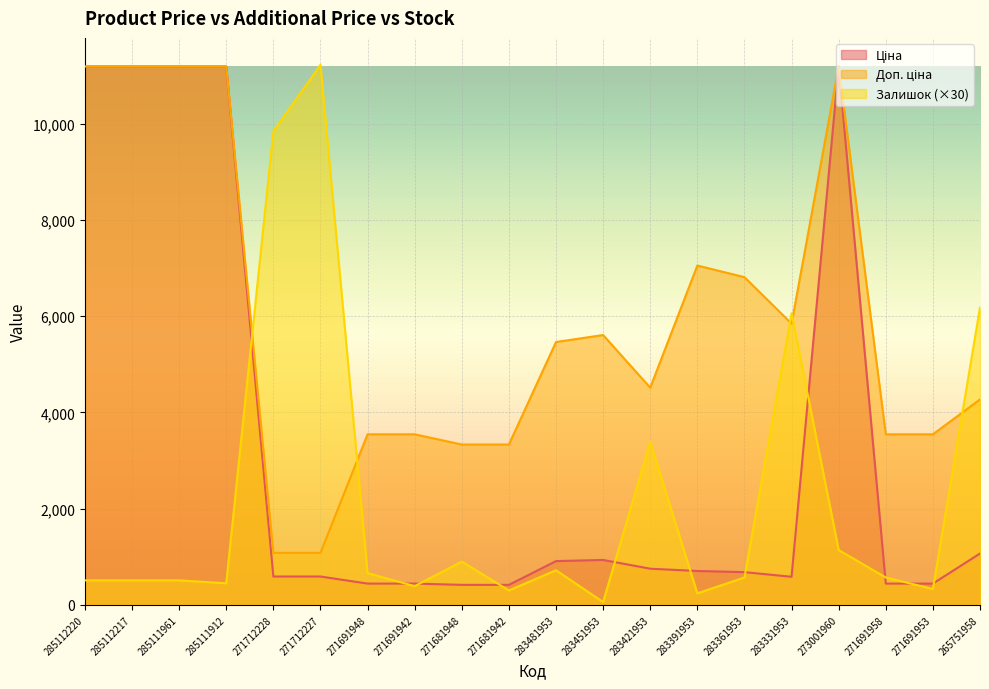

At 271691953, list the series in order from smallest to largest.

Залишок, Ціна, Доп. ціна